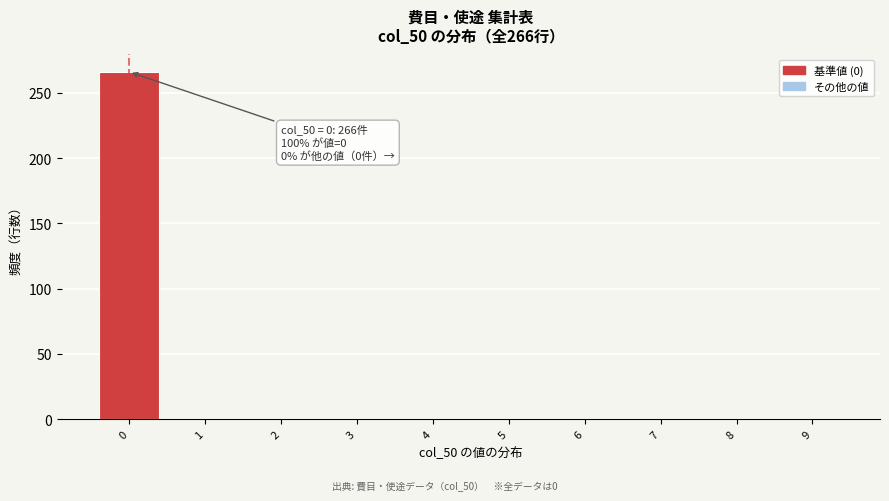

Reading left to right, list all the values displayed in this chart.

0=266	1=0	2=0	3=0	4=0	5=0	6=0	7=0	8=0	9=0